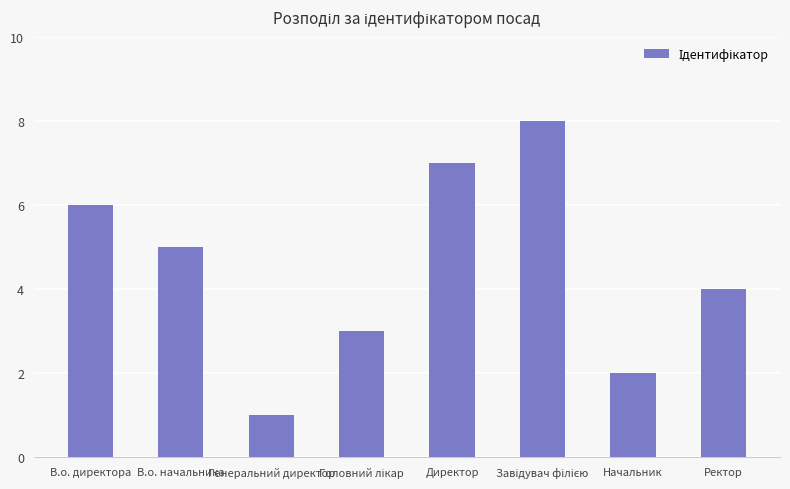

How many data points are less than 5?

4